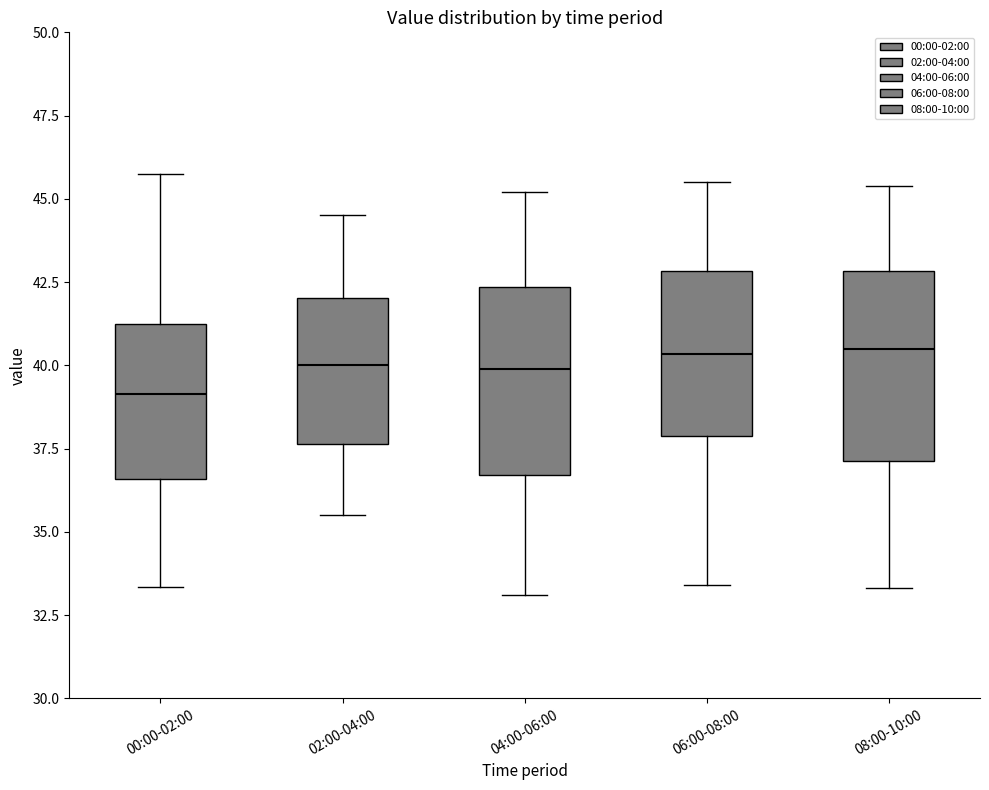

Reading left to right, transcribe this box plot: for each box, give where its median line is, the range the box spans, and where its two whiskers end, as read against the y-axis. The values are not printed on the chart, so give them approximately, as read against the axis.

00:00-02:00: median 39.0, box 36.5 to 41.0, whiskers 33.5 to 46.0
02:00-04:00: median 40.0, box 37.5 to 42.0, whiskers 35.5 to 44.5
04:00-06:00: median 40.0, box 36.5 to 42.5, whiskers 33.0 to 45.0
06:00-08:00: median 40.5, box 38.0 to 43.0, whiskers 33.5 to 45.5
08:00-10:00: median 40.5, box 37.0 to 43.0, whiskers 33.5 to 45.5